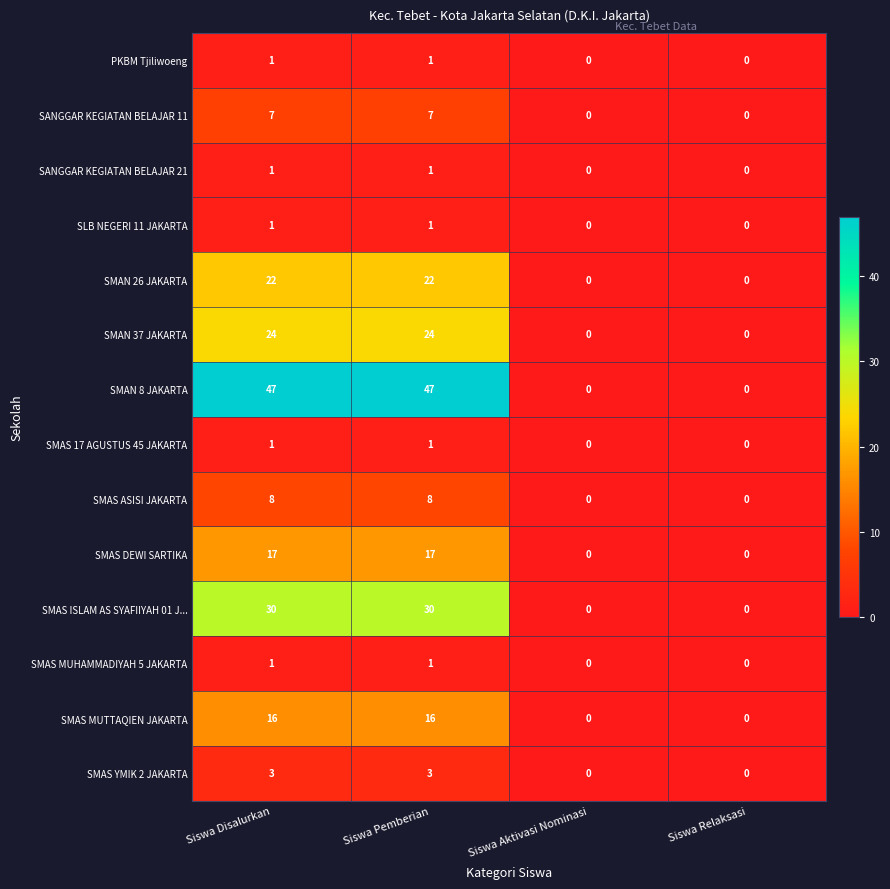

How many series are shown in this chart?

14